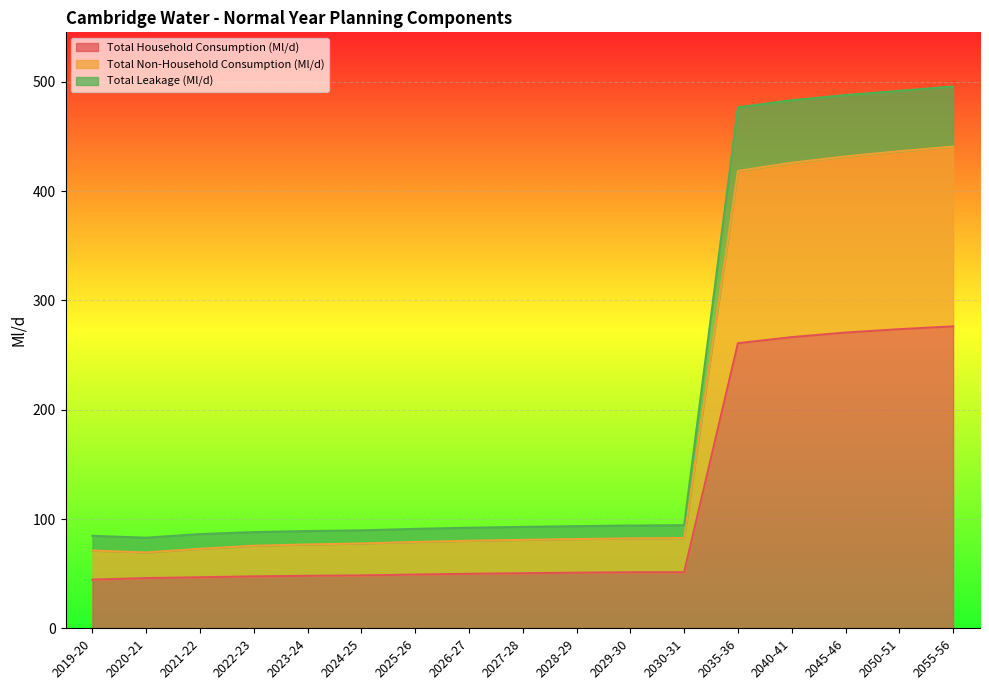

What is the highest value of the Total Household Consumption (Ml/d) series?

276.3